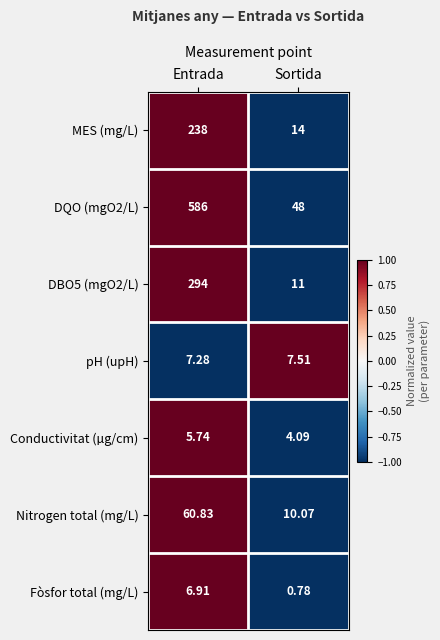

At Sortida, list the series in order from largest to smallest.

DQO (mgO2/L), MES (mg/L), DBO5 (mgO2/L), Nitrogen total (mg/L), pH (upH), Conductivitat (µg/cm), Fòsfor total (mg/L)